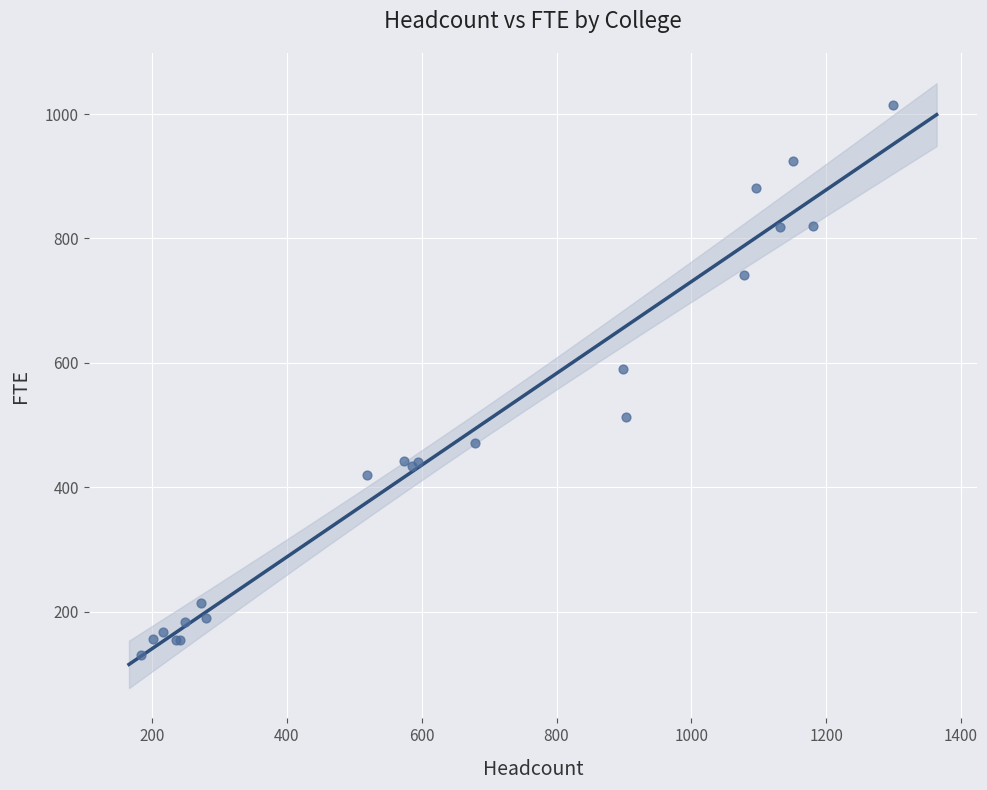

What Y value in the scatter plot is closest to 572?

590.0